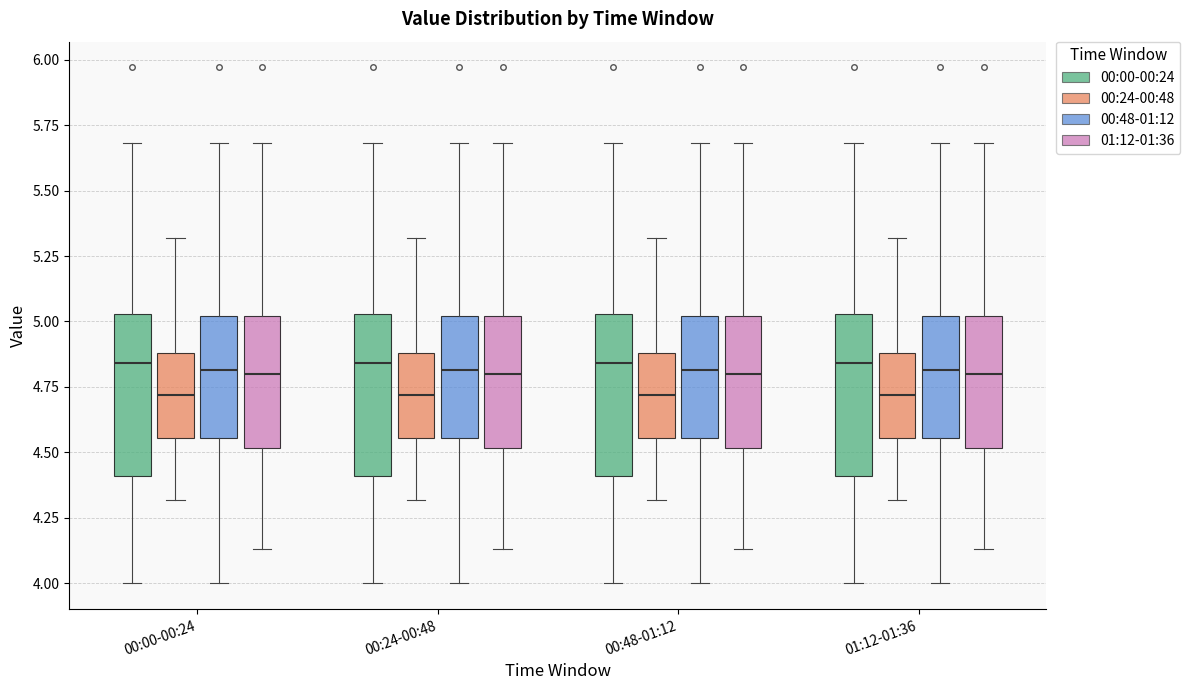

Where does the upper whisker of the box for 00:24-00:48 (00:48-01:12) end on the y-axis? The values are not printed on the chart, so give them approximately, as read against the axis.

5.70